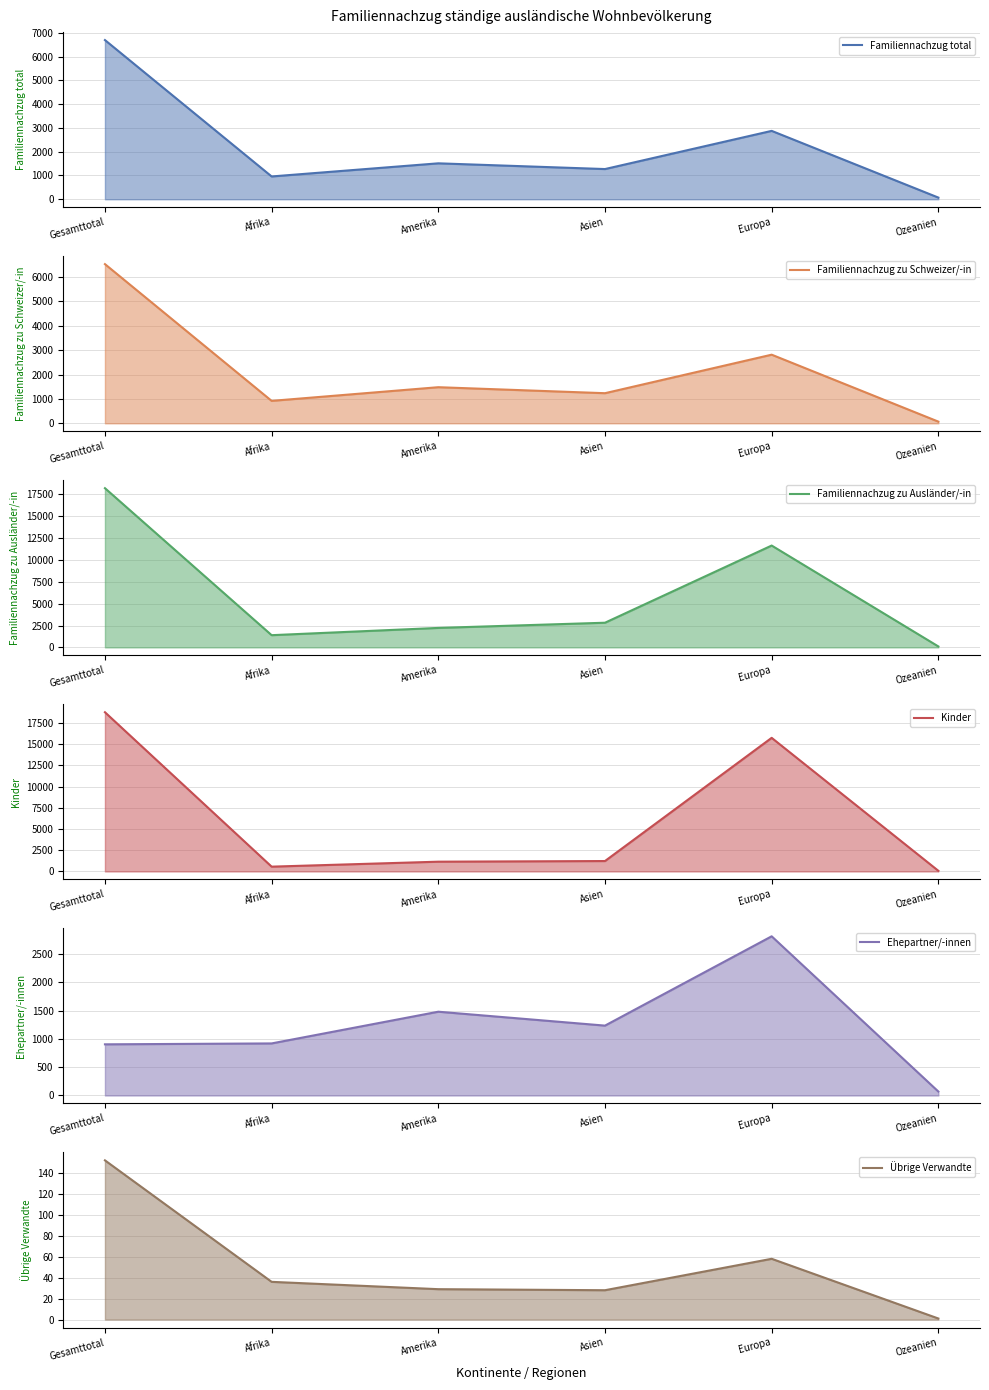

How many data points in Familiennachzug zu Schweizer/-in line are above 1482?

2